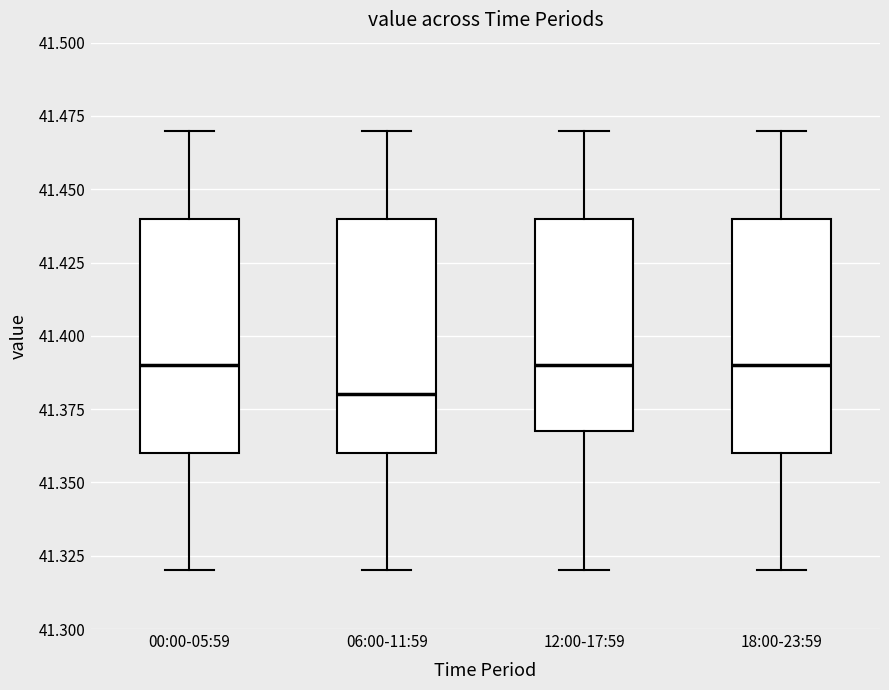

Reading left to right, read every box against the y-axis: the position of its median line, the range the box covers, and the ends of its whiskers. The values are not printed on the chart, so give them approximately, as read against the axis.

00:00-05:59: median 41.39, box 41.36 to 41.44, whiskers 41.32 to 41.47
06:00-11:59: median 41.38, box 41.36 to 41.44, whiskers 41.32 to 41.47
12:00-17:59: median 41.39, box 41.37 to 41.44, whiskers 41.32 to 41.47
18:00-23:59: median 41.39, box 41.36 to 41.44, whiskers 41.32 to 41.47